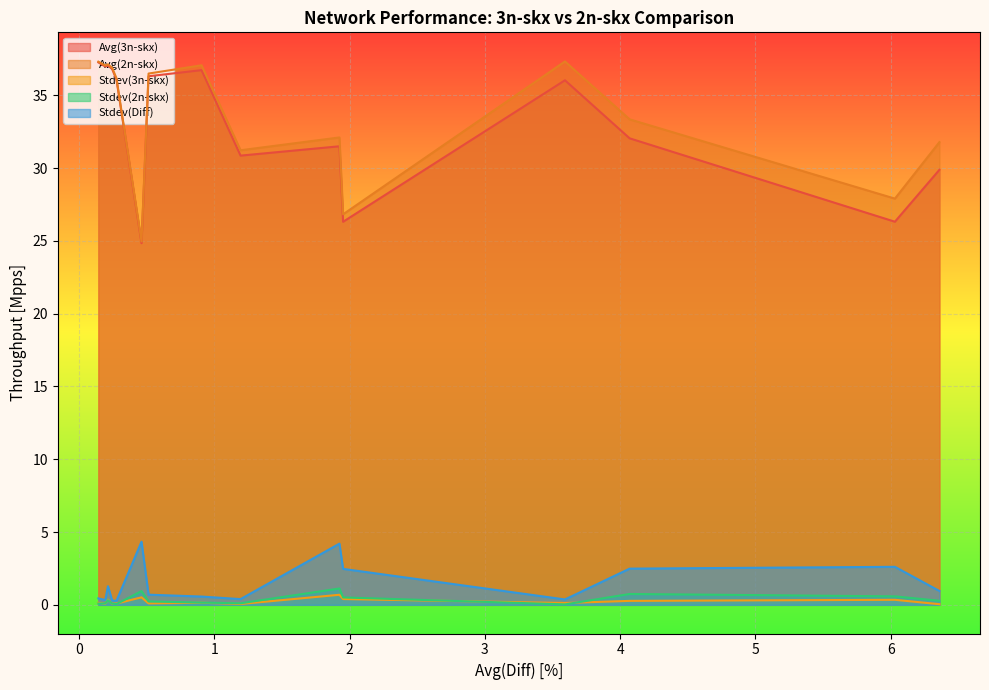

What is the greatest value displayed?

37.3